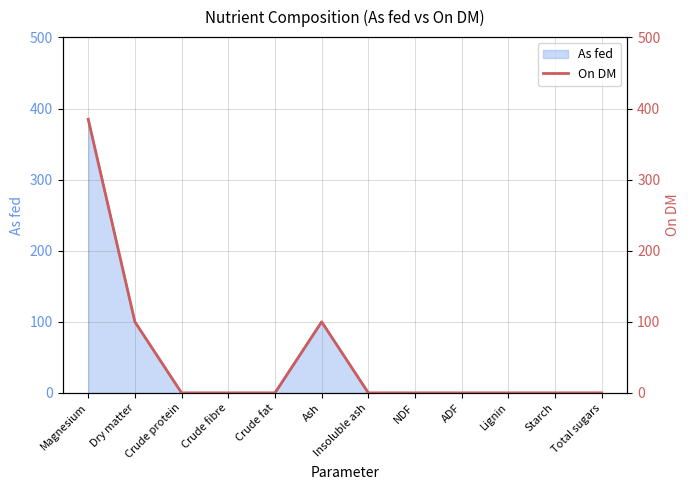

Between Dry matter and Insoluble ash, which is larger?

Dry matter